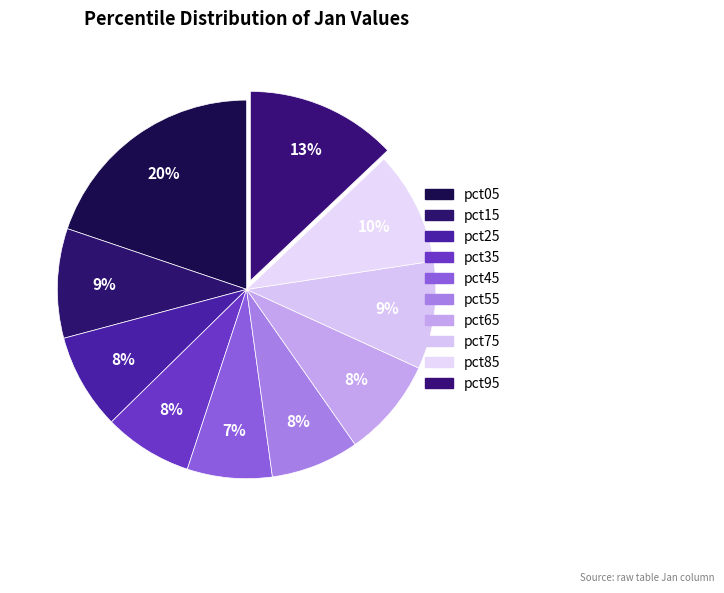

Does pct45 account for over 50% of the chart?

No